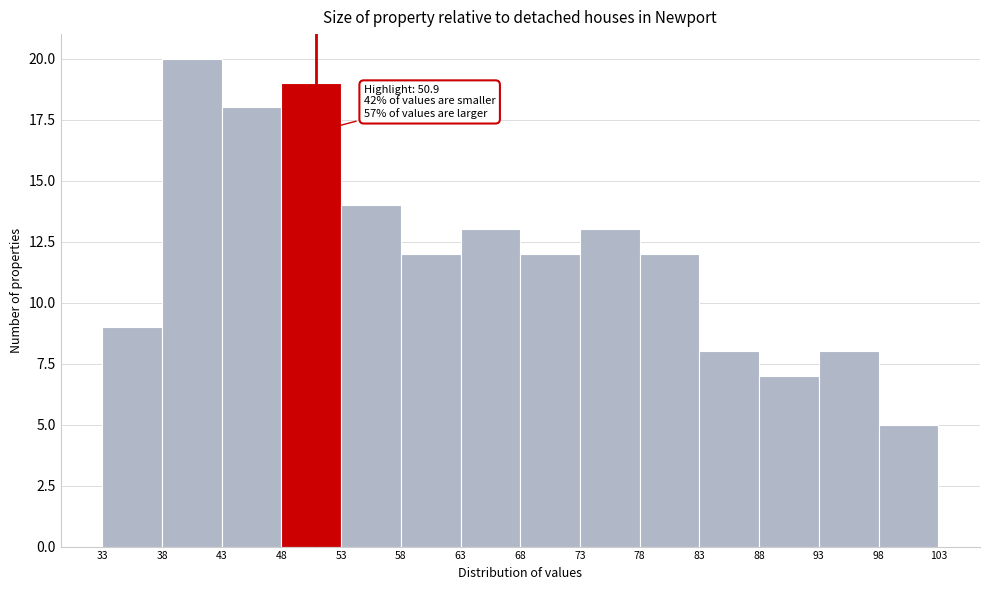

Which range on the x-axis has the tallest bar?

38 to 43